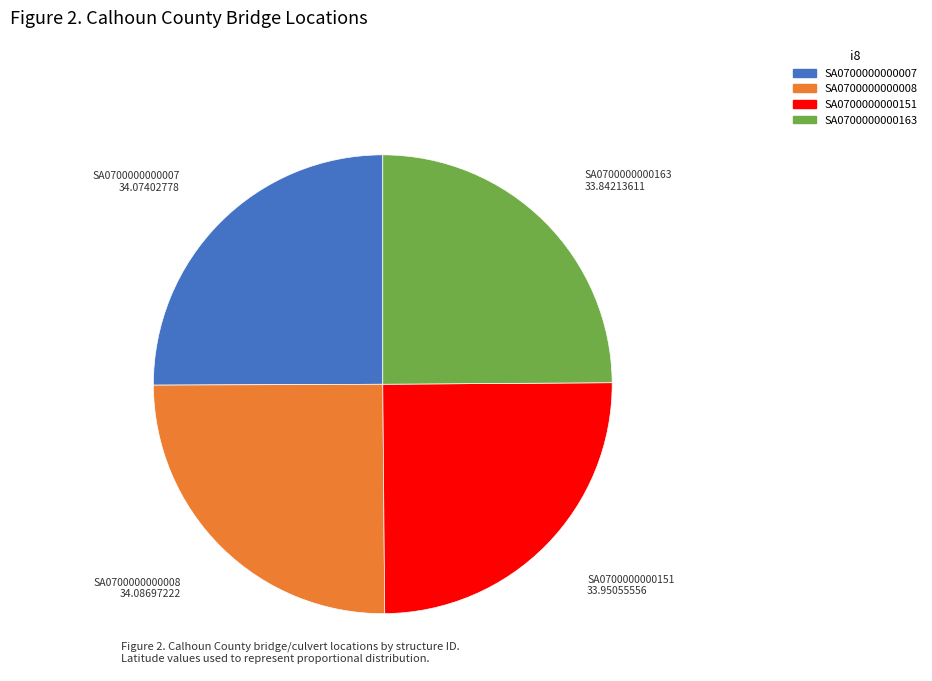

How many slices are in this pie chart?

4